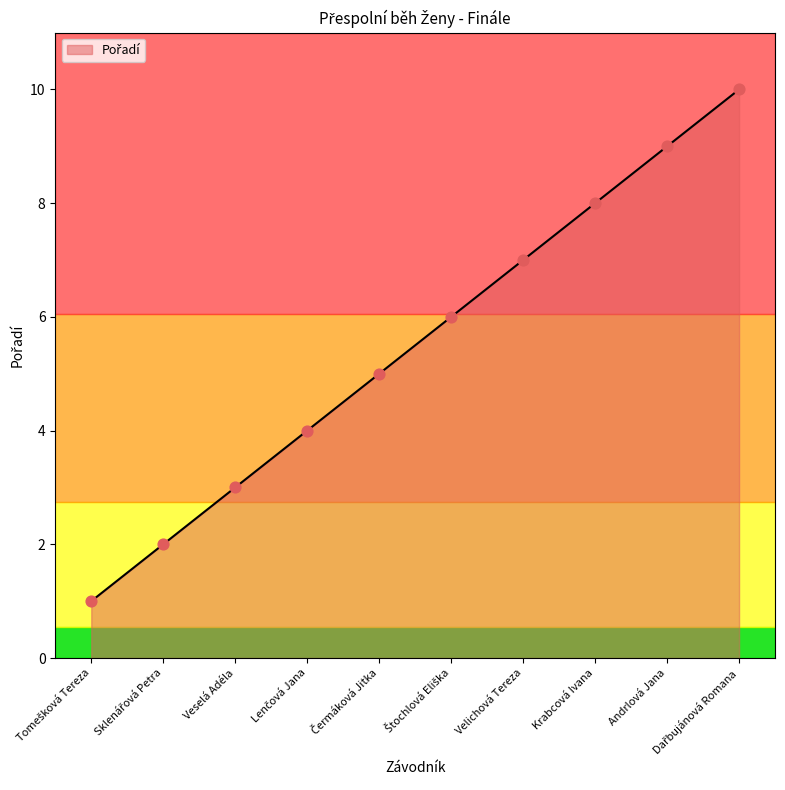

Which has a higher value, Andrlová Jana or Veselá Adéla?

Andrlová Jana